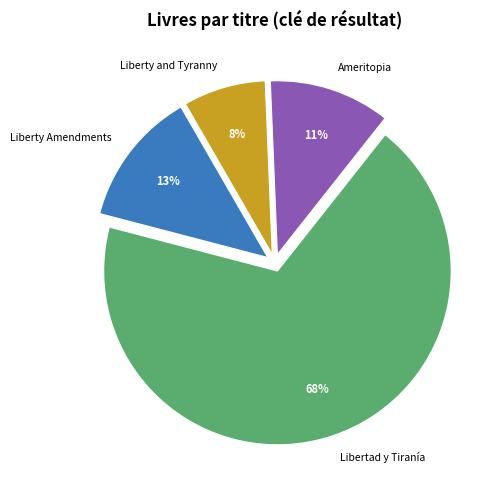

Is the sum of Libertad y Tiranía and Liberty and Tyranny greater than half?

Yes